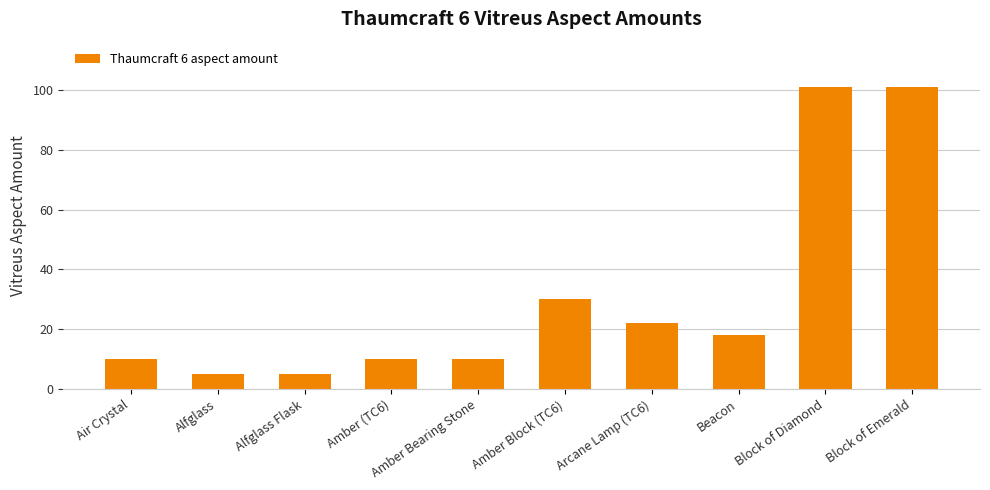

What is the value of the 3rd bar from the left?

5